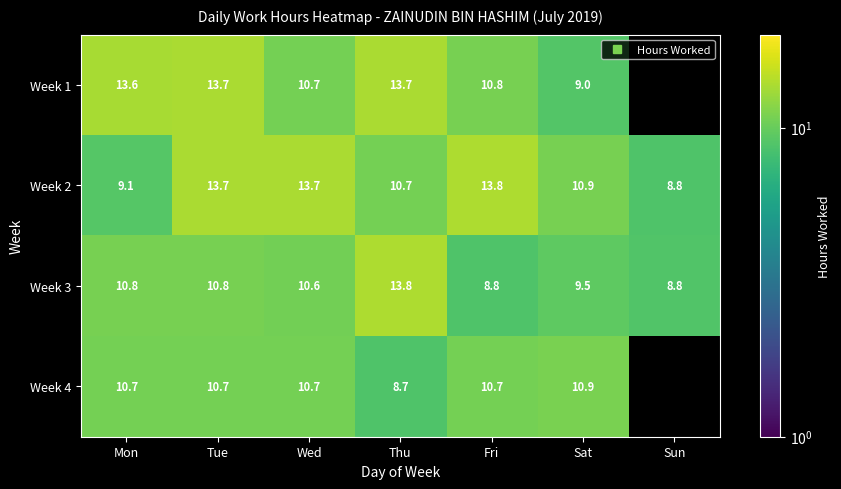

Rank the series by their maximum value, from lowest to highest.

Week 4, Week 1, Week 3, Week 2